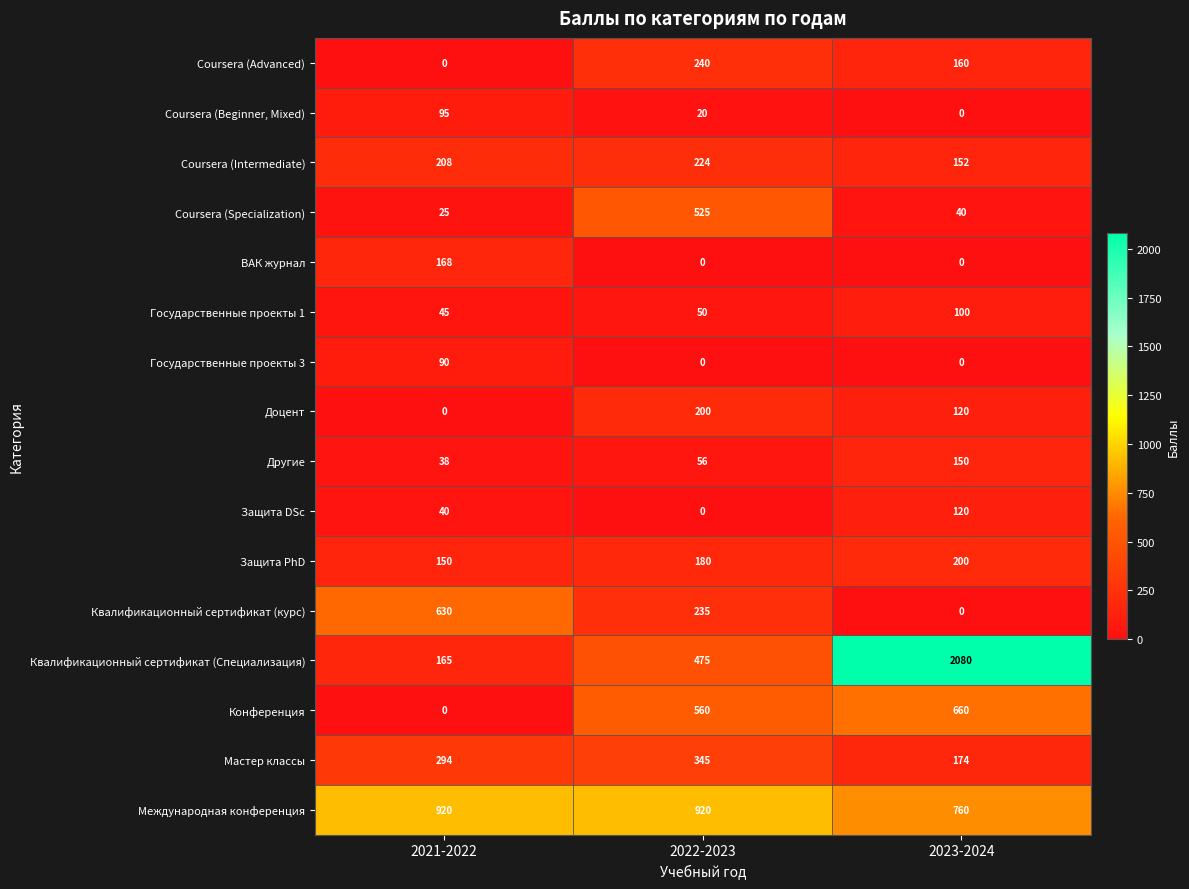

What is the total value across all series at 2023-2024?

4716